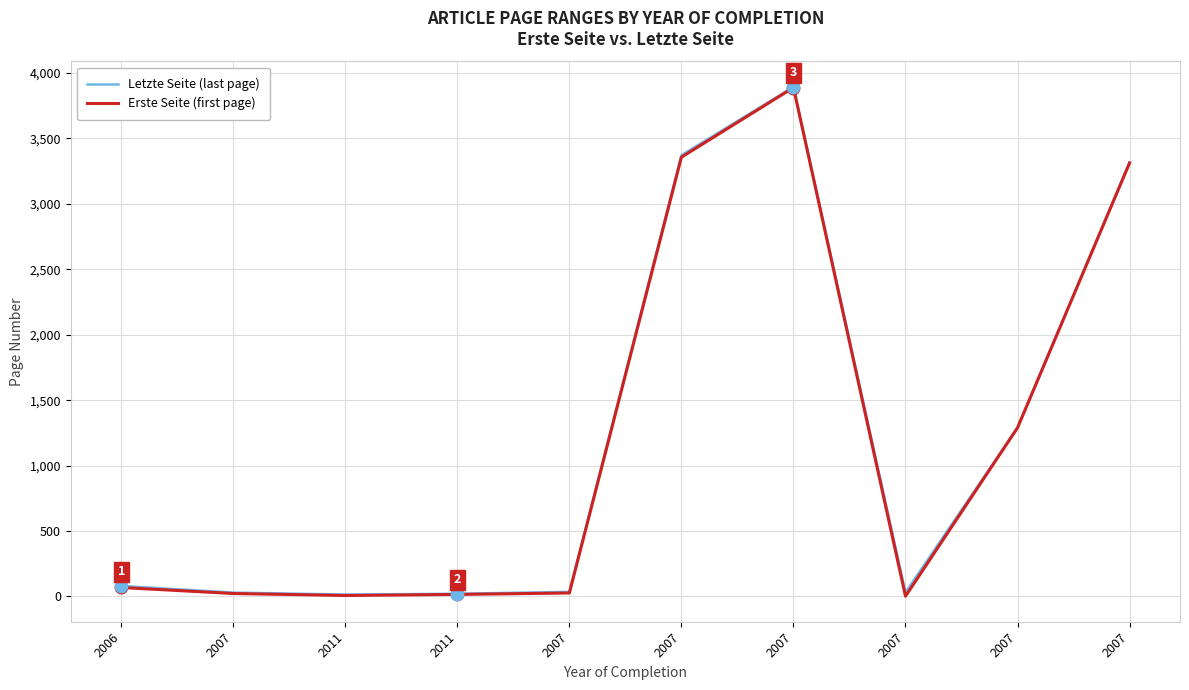

At how many categories does at least one series exceed 2654?

3